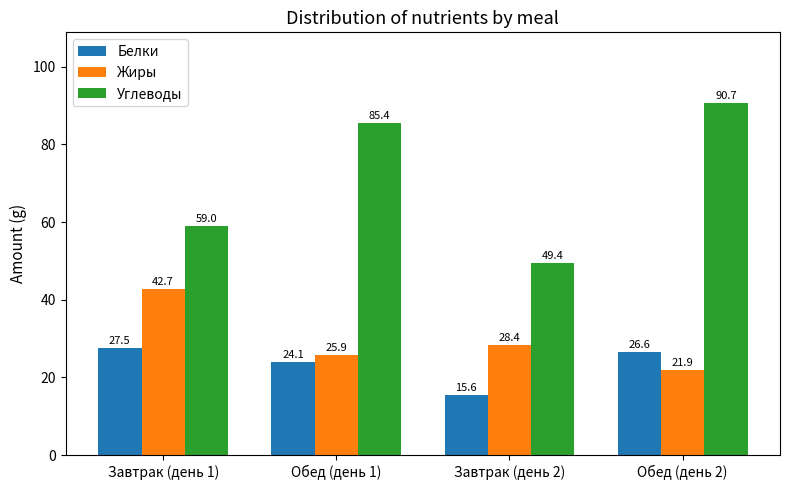

What is the total value across all series at Завтрак (день 2)?

93.4